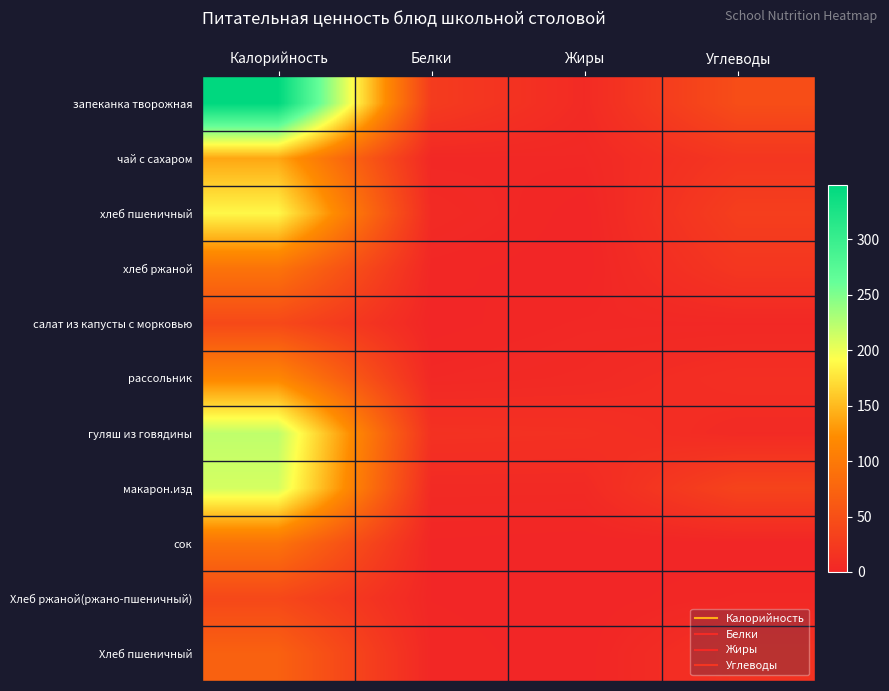

At Жиры, list the series in order from largest to smallest.

гуляш из говядины, запеканка творожная, макарон.изд, рассольник, чай с сахаром, салат из капусты с морковью, сок, Хлеб пшеничный, хлеб пшеничный, Хлеб ржаной(ржано-пшеничный), хлеб ржаной